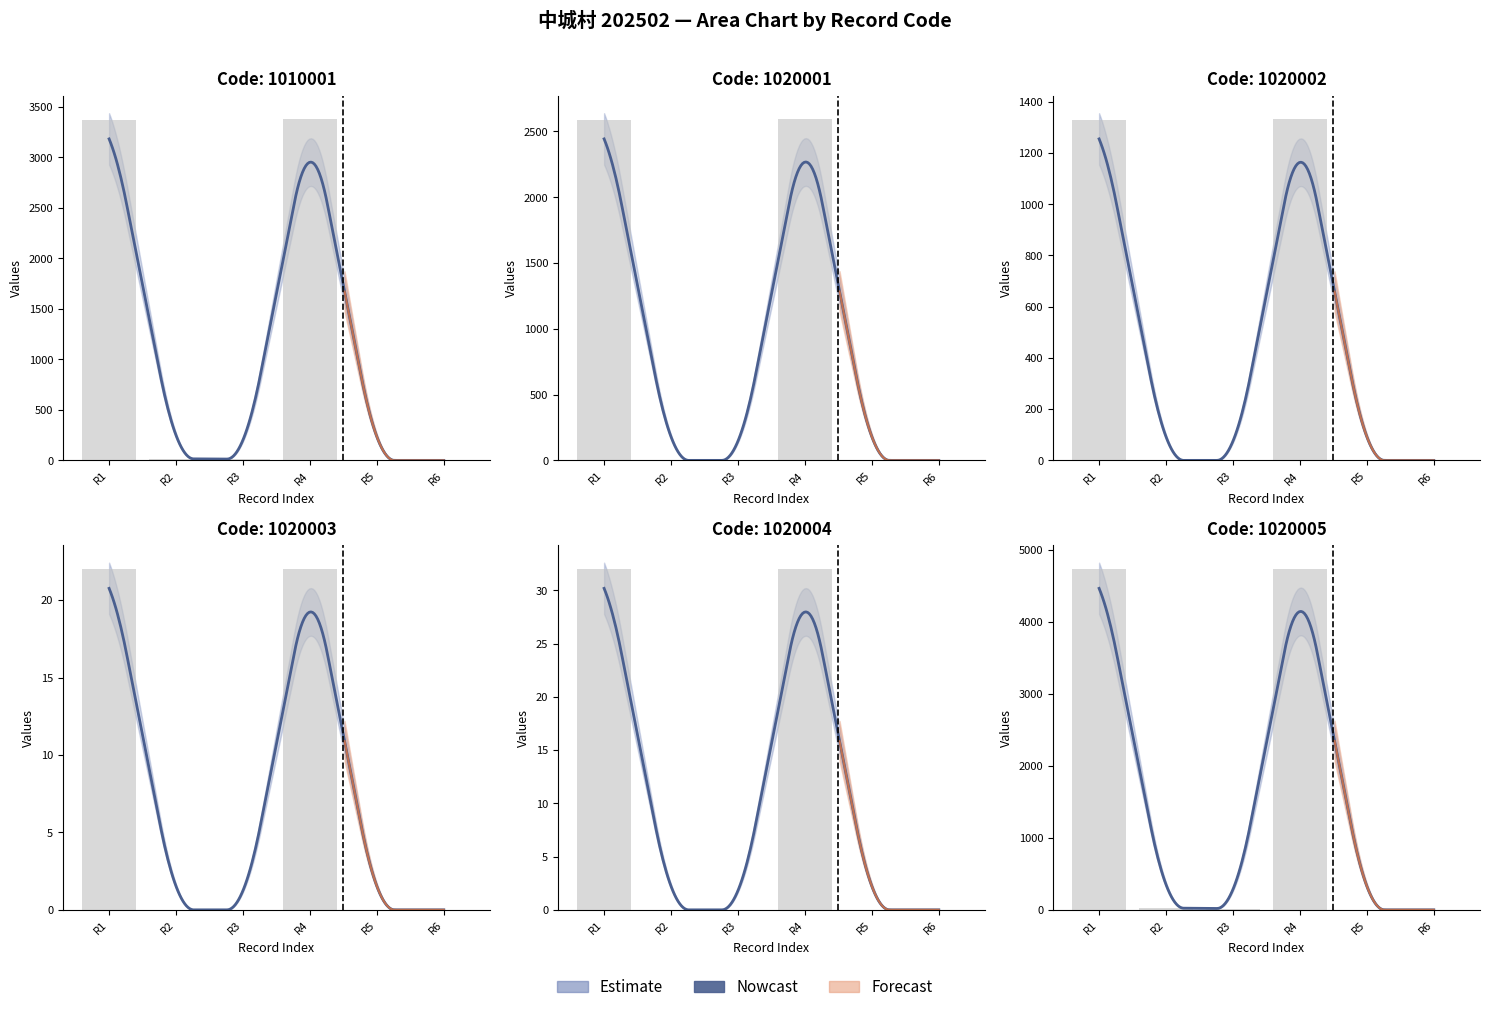

How many groups of bars are there?

6